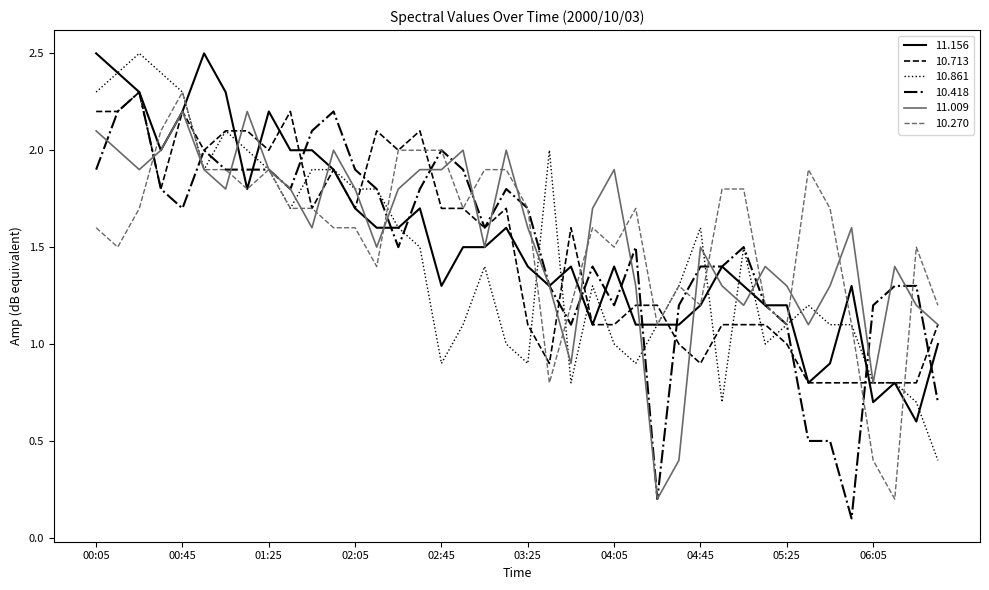

What is the greatest value displayed?

2.5